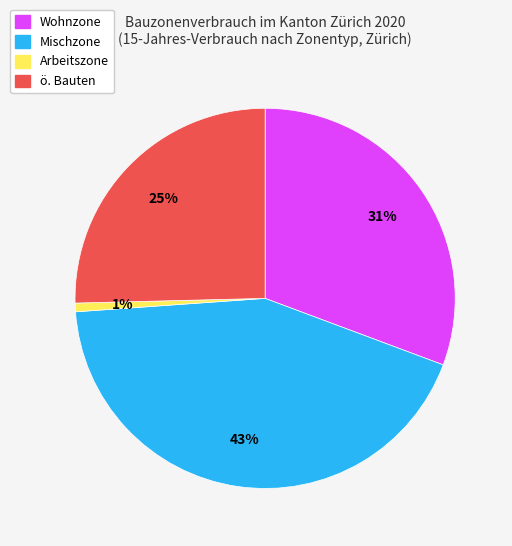

Does Mischzone account for over 50% of the chart?

No